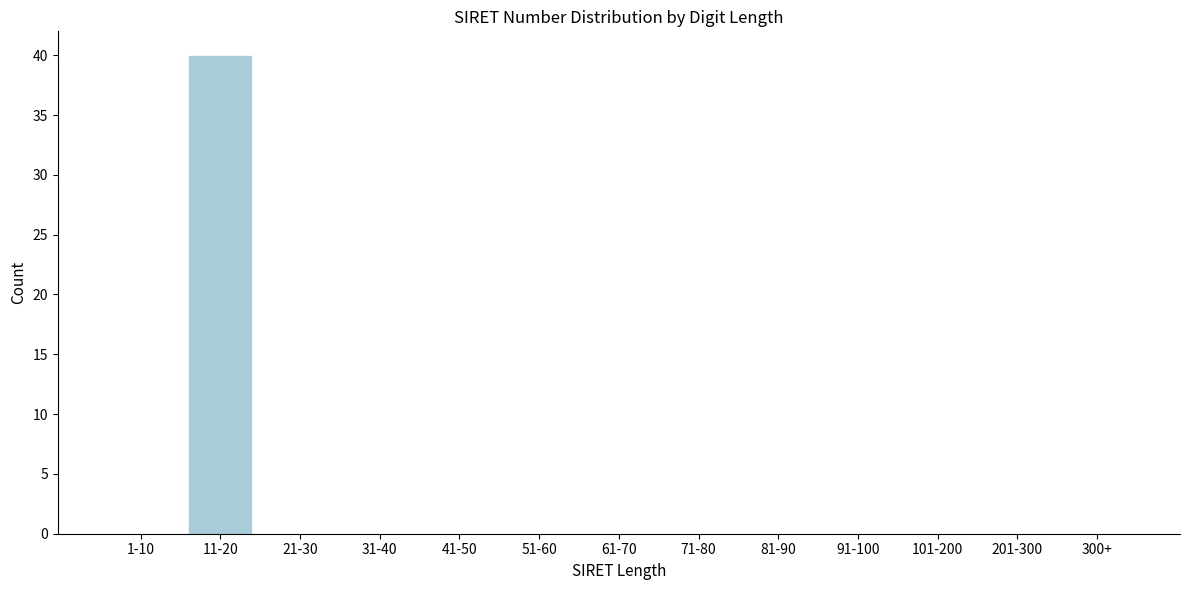

Reading left to right, what are all the values shown in this chart?

1-10=0	11-20=40	21-30=0	31-40=0	41-50=0	51-60=0	61-70=0	71-80=0	81-90=0	91-100=0	101-200=0	201-300=0	300+=0